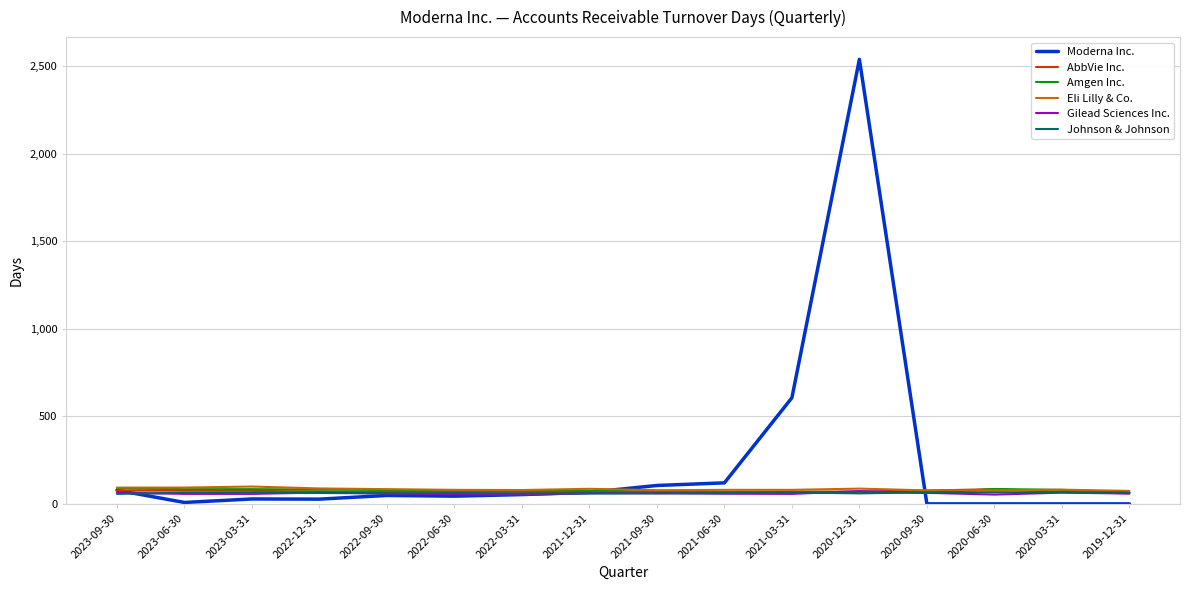

Which series has the largest range (max minus min)?

Moderna Inc.